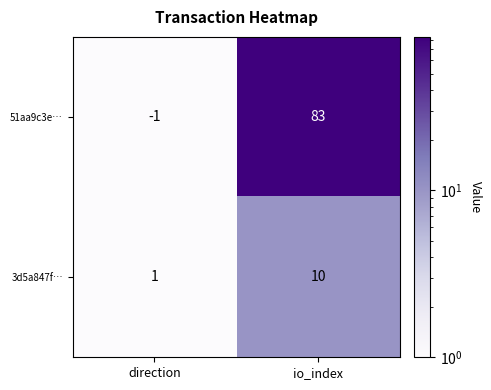

What is the highest value of the 3d5a847f… series?

10